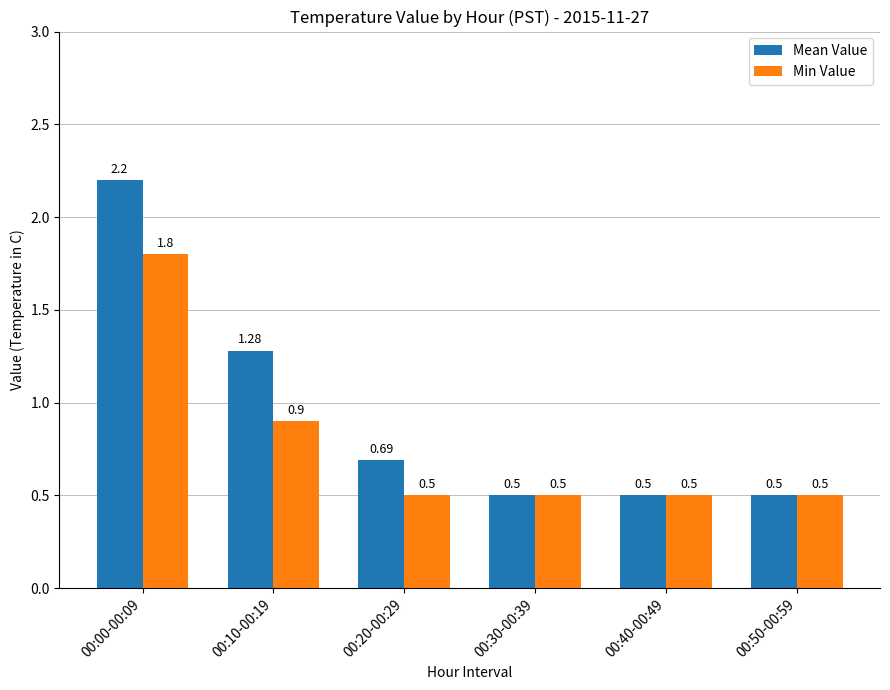

Rank the series by their average value, from highest to lowest.

Mean Value, Min Value